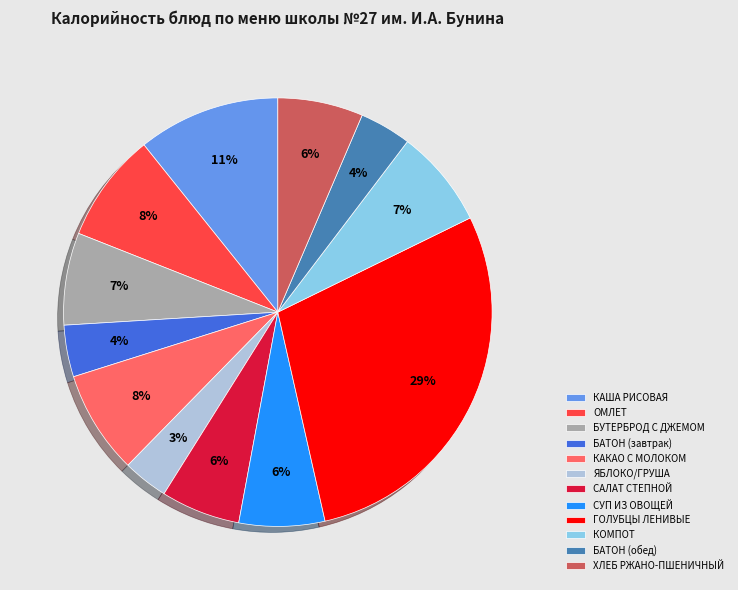

To the nearest percent, what is the average slice percentage?

8%